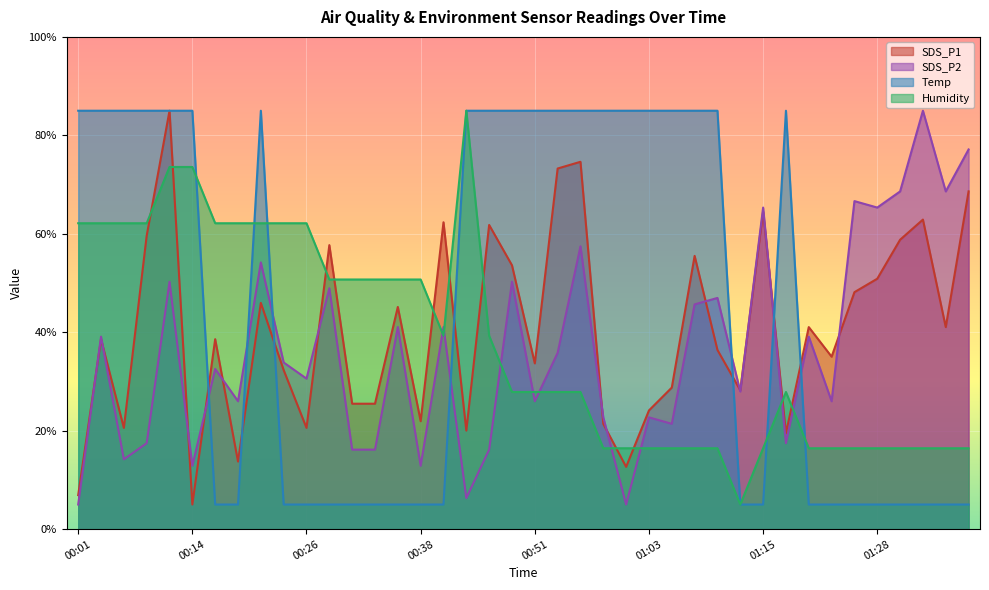

What is the label of the 2nd point from the left?

00:04